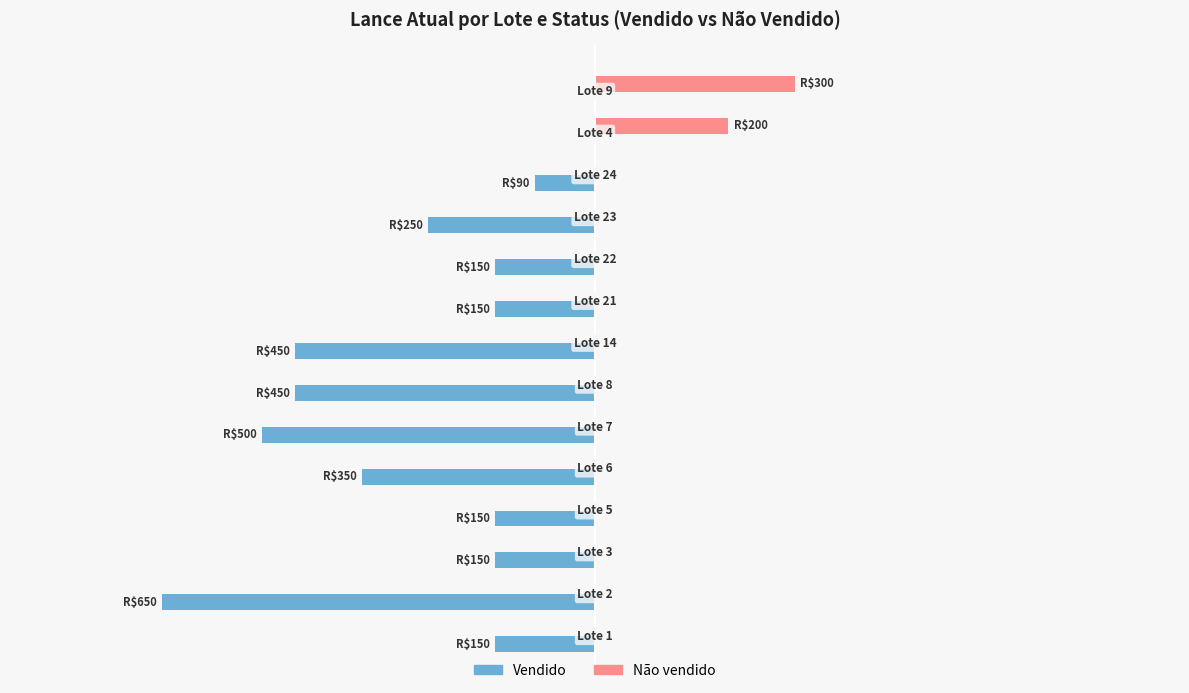

What are all the series names shown in the legend?

Vendido, Não vendido